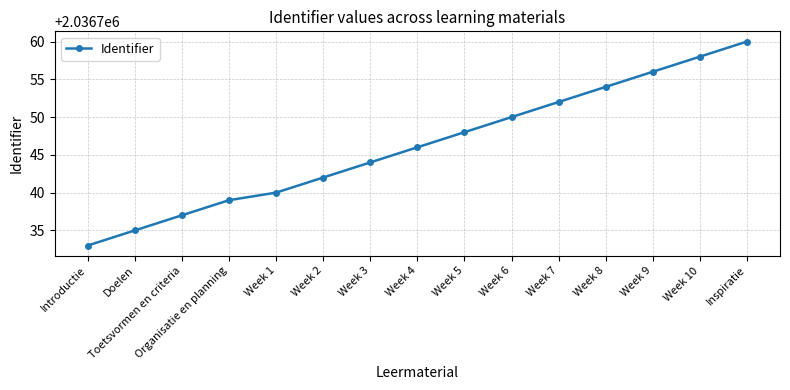

Reading left to right, list all the values displayed in this chart.

2036733	2036735	2036737	2036739	2036740	2036742	2036744	2036746	2036748	2036750	2036752	2036754	2036756	2036758	2036760